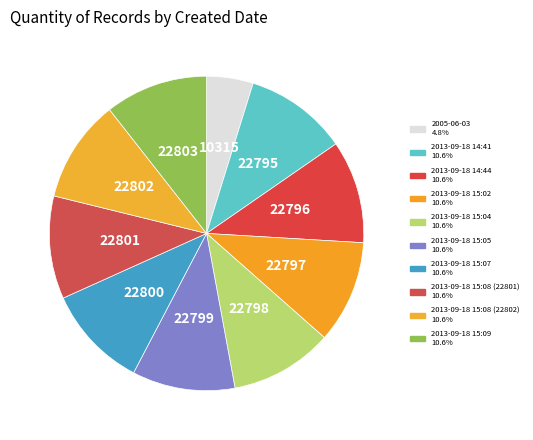

How many slices are in this pie chart?

10